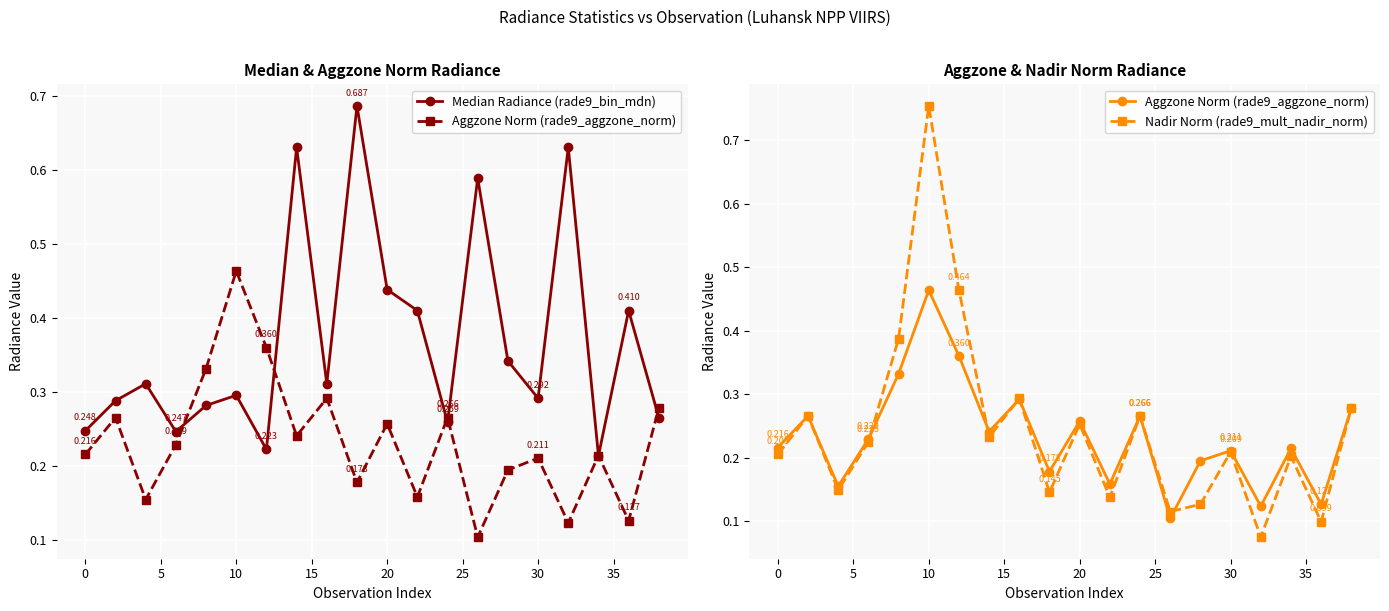

Is the value of Aggzone Norm (rade9_aggzone_norm) at 12 greater than the value of Median Radiance (rade9_bin_mdn) at 16?

No